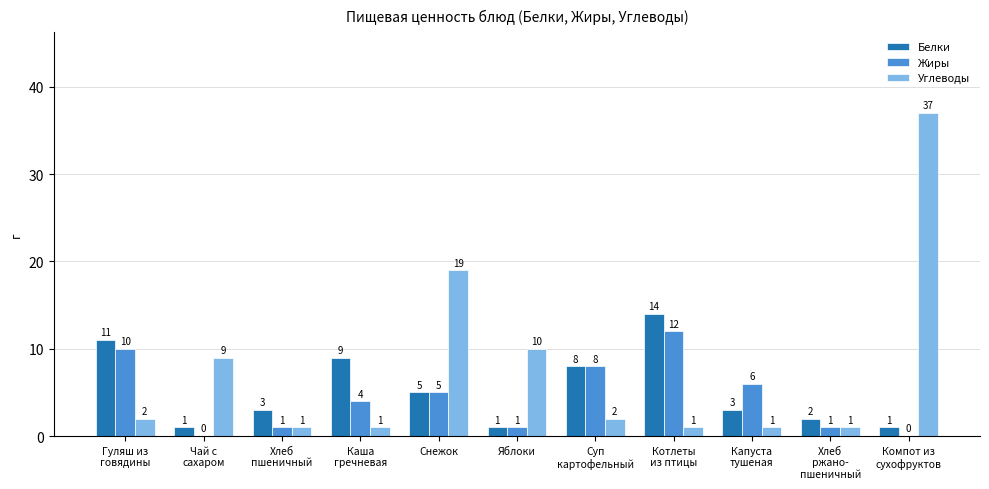

Count the number of data series in this chart.

3